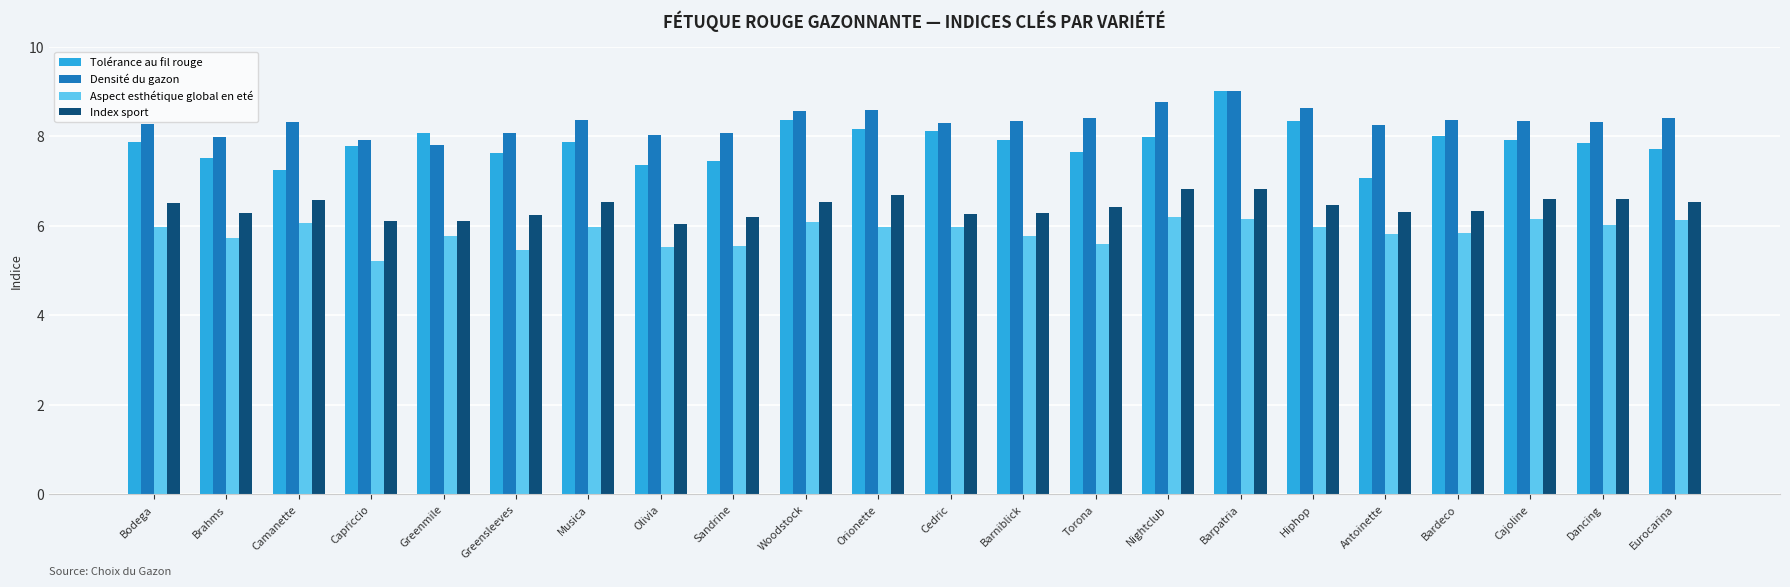

Which series has the largest total across all categories?

Densité du gazon